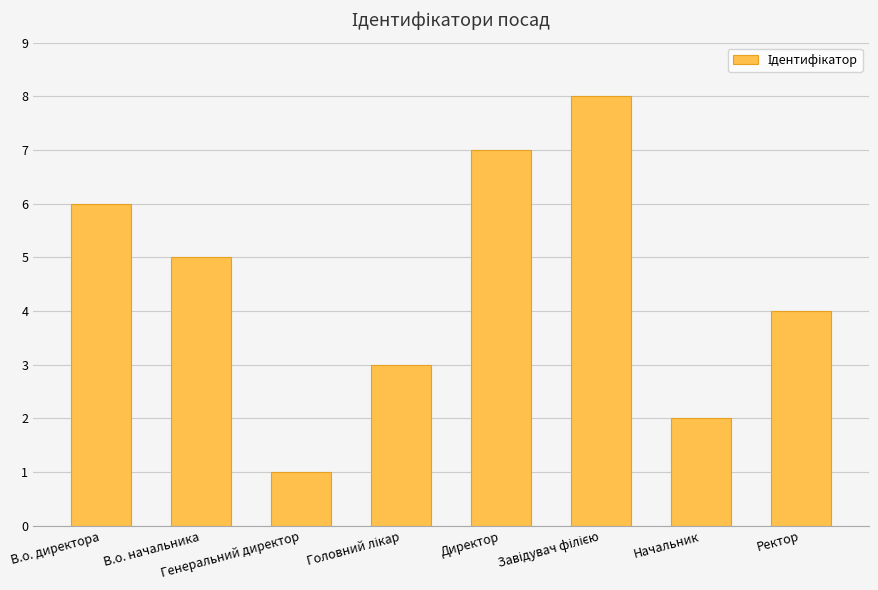

At which label does the data first exceed 5?

В.о. директора